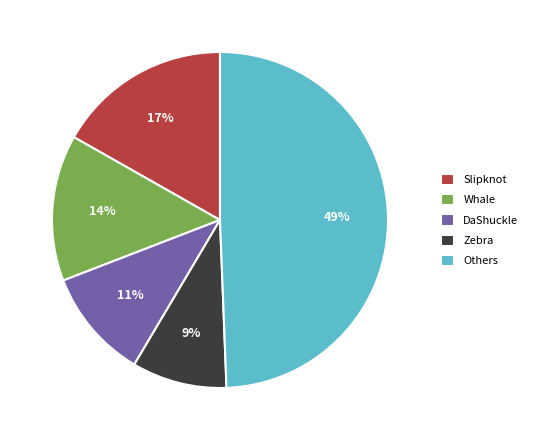

Which slice is the smallest?

Zebra